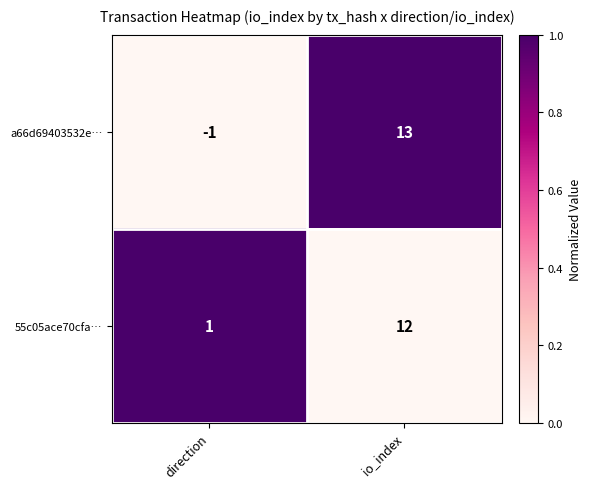

What is the greatest value displayed?

13